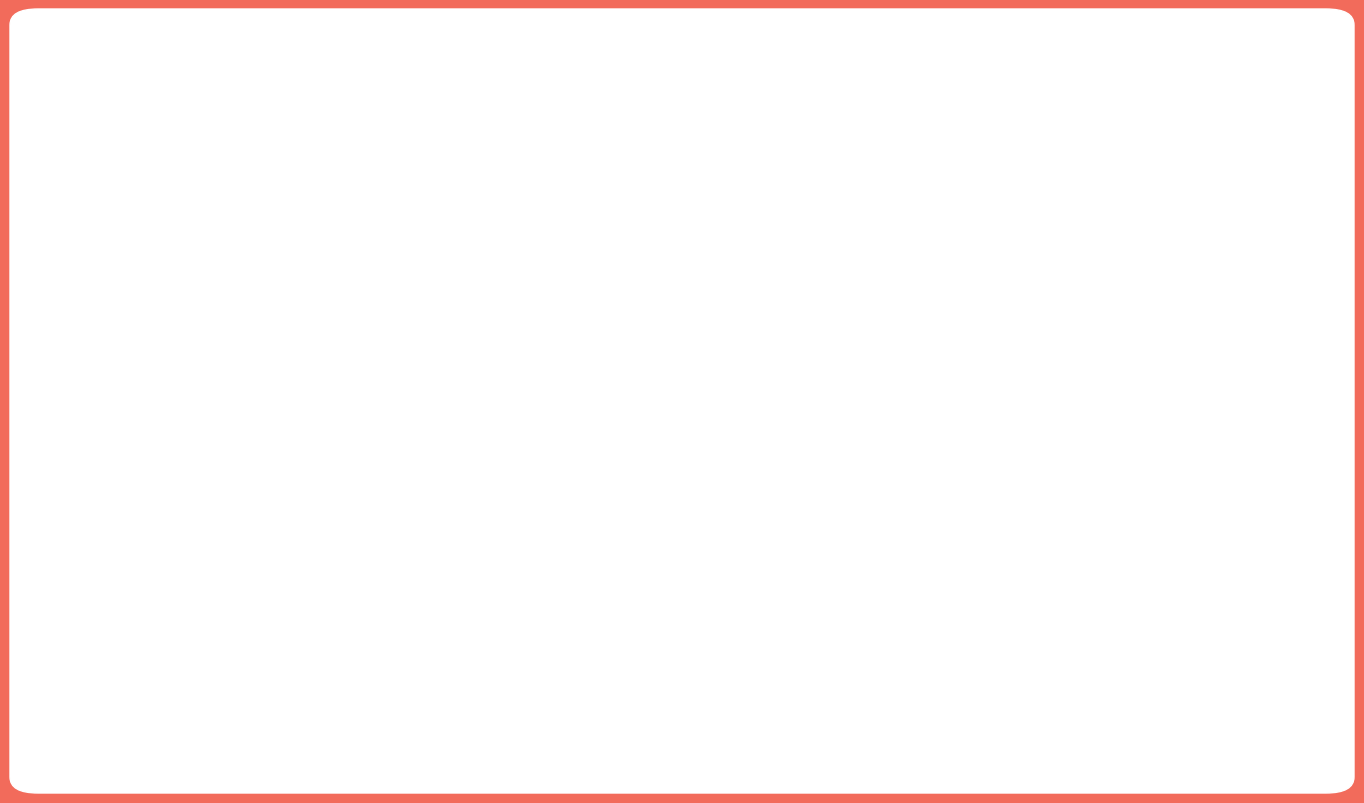

Is the sum of 23529.5 7.9% and 23528.0 6.1% greater than half?

No